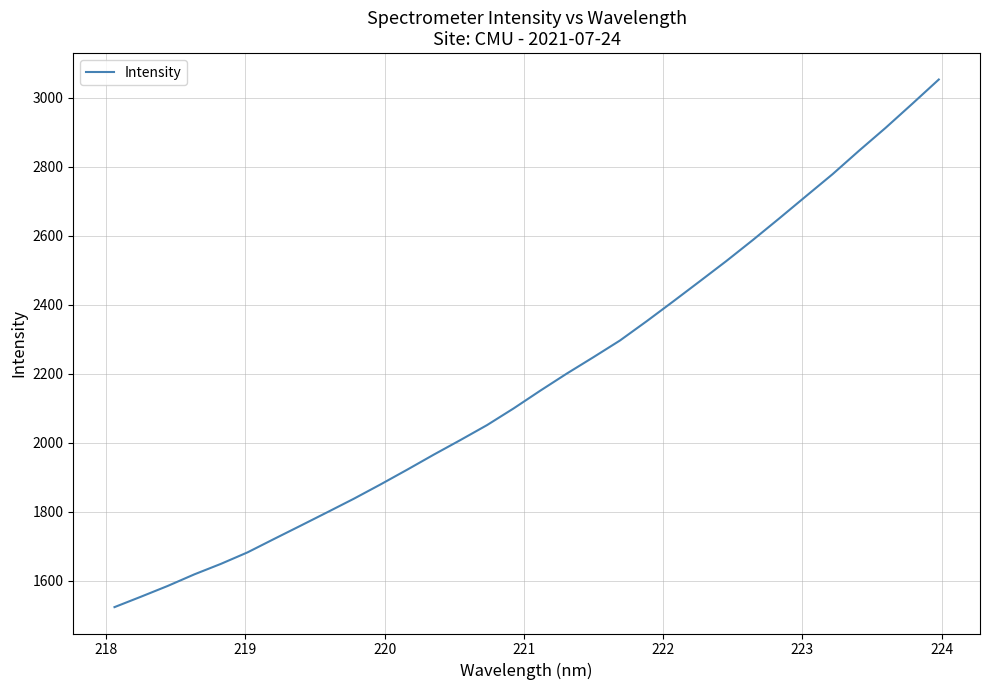

How many lines are shown in the chart?

1